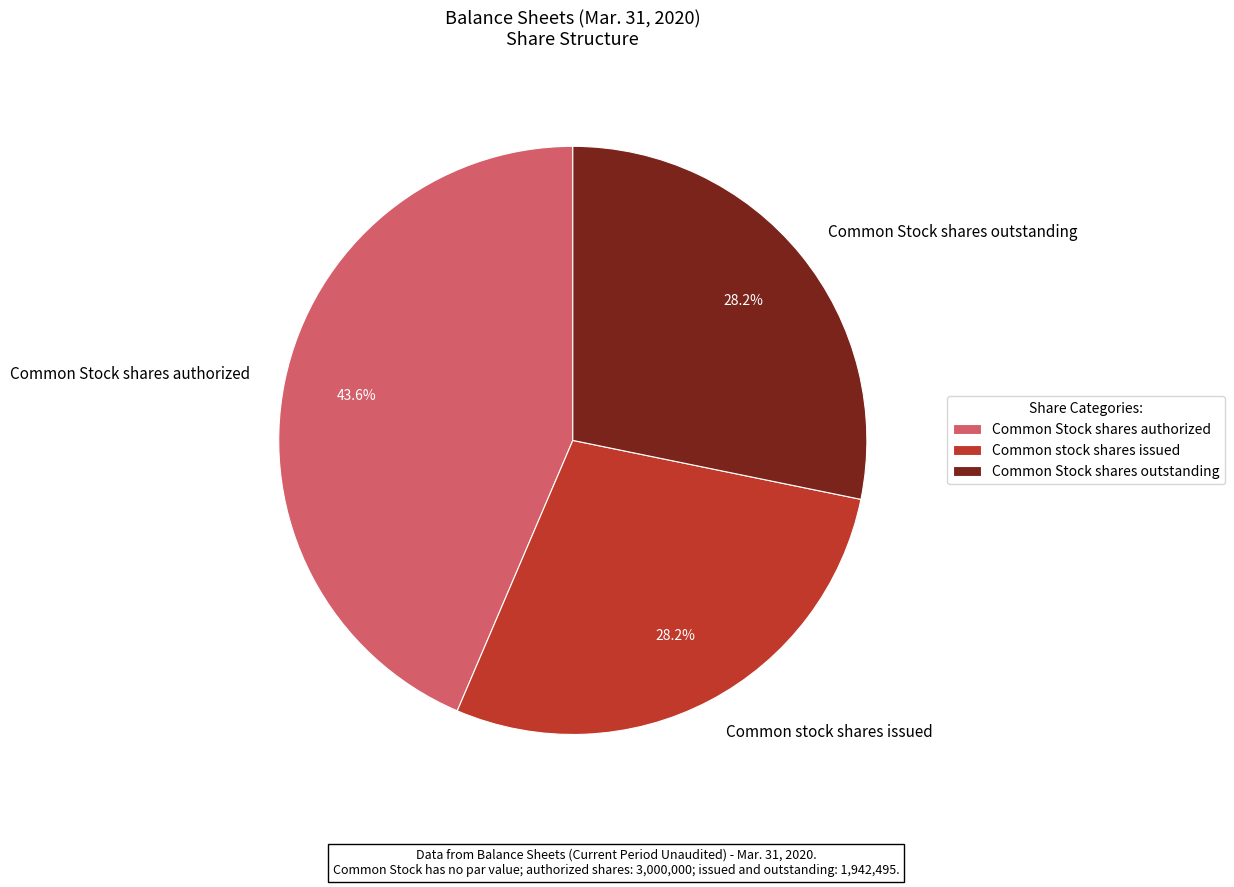

Which slice is the largest?

Common Stock shares authorized